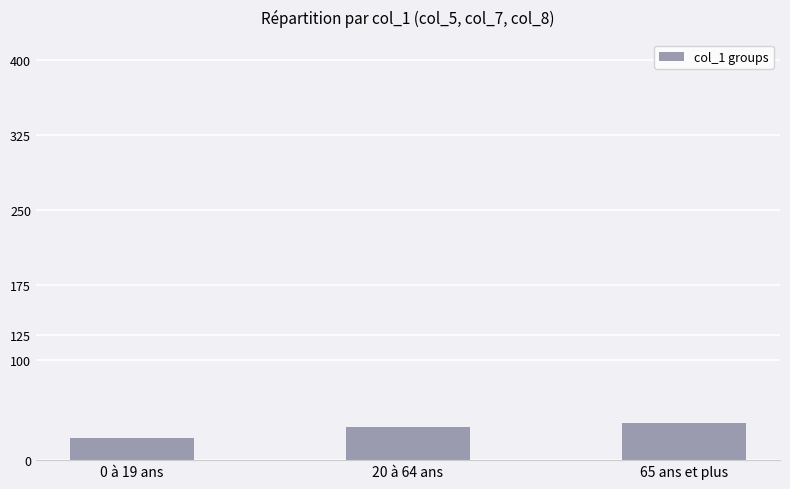

The value at 65 ans et plus is 37. True or false?

True